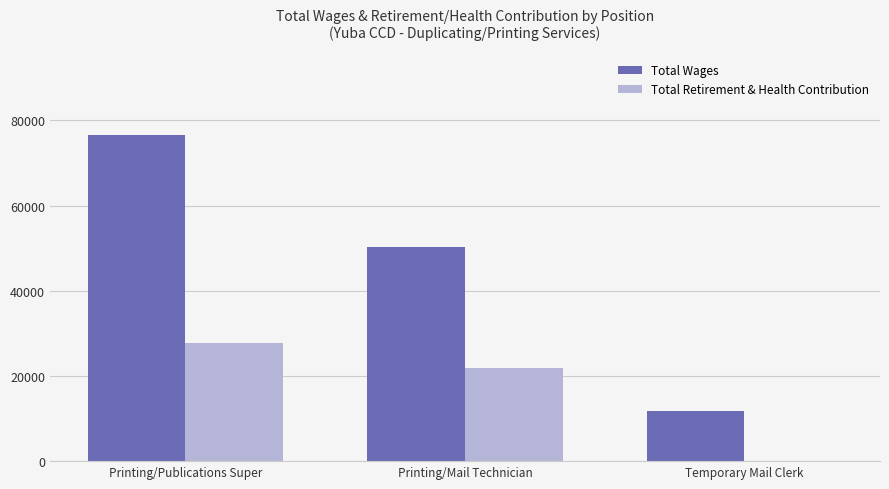

How many groups of bars are there?

3